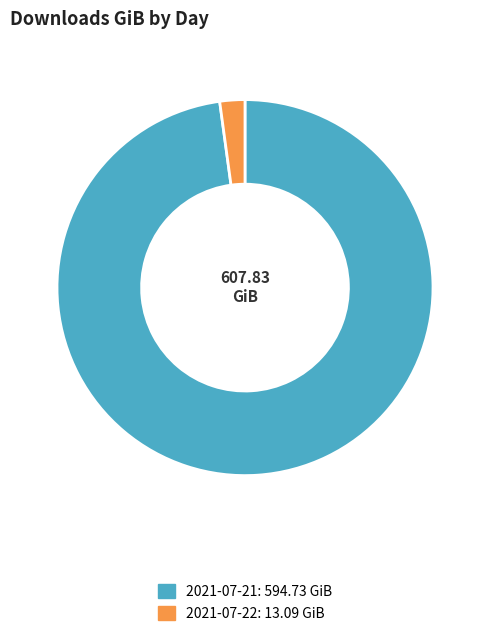

What is the majority slice?

2021-07-21